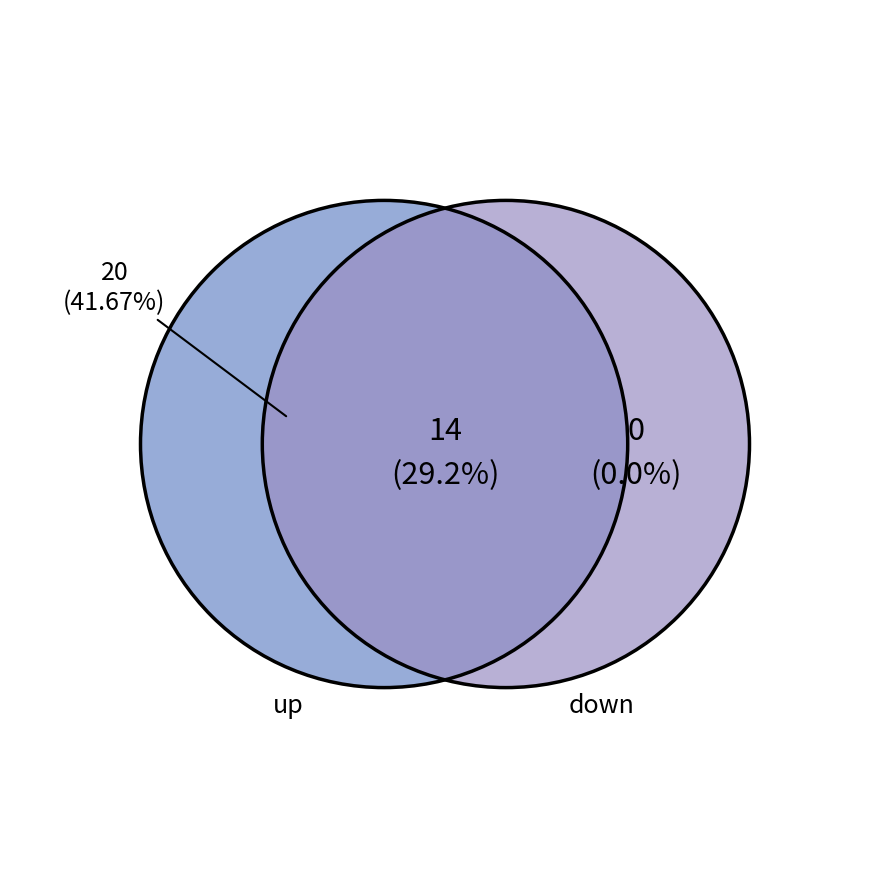

To the nearest percent, what is the combined percentage of down and up?

100%